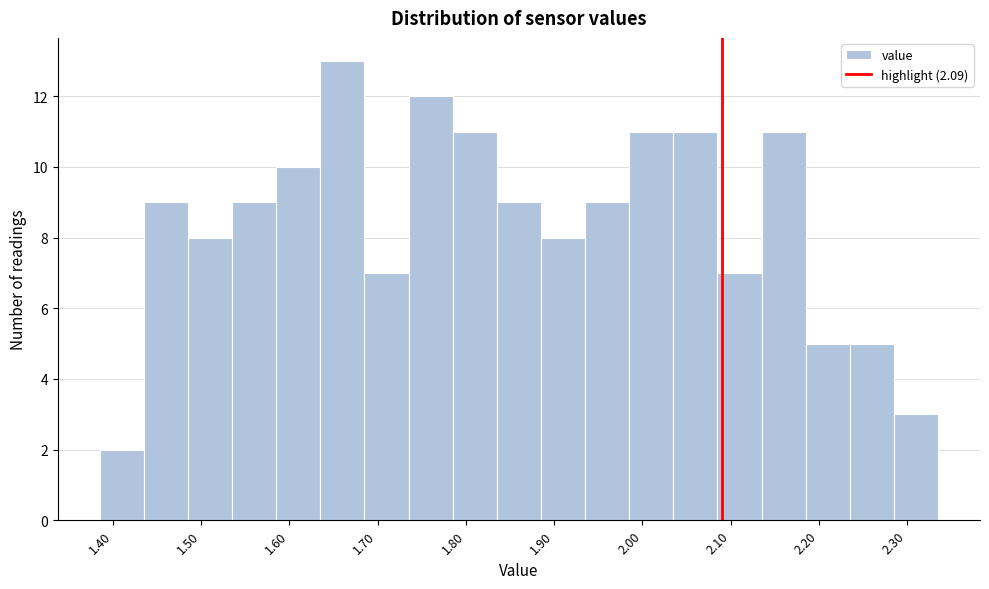

Reading left to right, list every bar in this chart as the range it spans on the x-axis followed by its height. Neither the bar edges nor the heights are printed on the chart, so give them approximately, as read against the axes.

1.385 to 1.435: 2
1.435 to 1.485: 9
1.485 to 1.535: 8
1.535 to 1.585: 9
1.585 to 1.635: 10
1.635 to 1.685: 13
1.685 to 1.735: 7
1.735 to 1.785: 12
1.785 to 1.835: 11
1.835 to 1.885: 9
1.885 to 1.935: 8
1.935 to 1.985: 9
1.985 to 2.035: 11
2.035 to 2.085: 11
2.085 to 2.135: 7
2.135 to 2.185: 11
2.185 to 2.235: 5
2.235 to 2.285: 5
2.285 to 2.335: 3